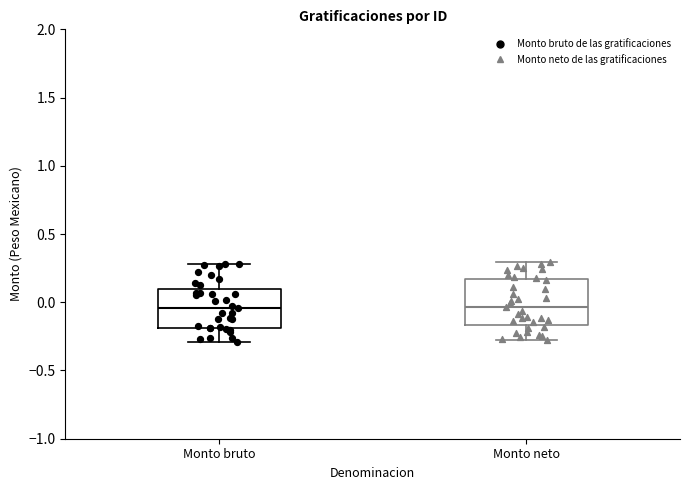

Reading left to right, read every box against the y-axis: the position of its median line, the range the box covers, and the ends of its whiskers. The values are not printed on the chart, so give them approximately, as read against the axis.

Monto bruto: median -0.05, box -0.20 to 0.10, whiskers -0.30 to 0.30
Monto neto: median -0.05, box -0.15 to 0.15, whiskers -0.30 to 0.30